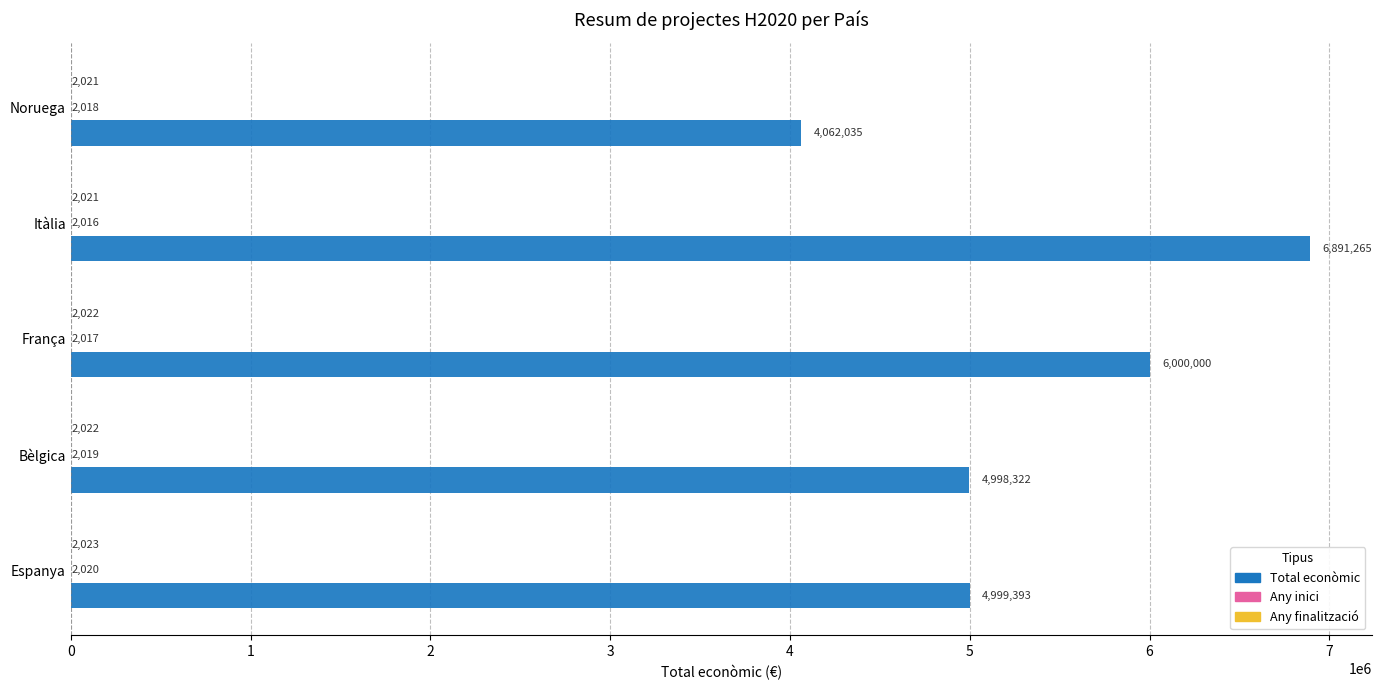

Which series has the widest spread of values?

Total econòmic